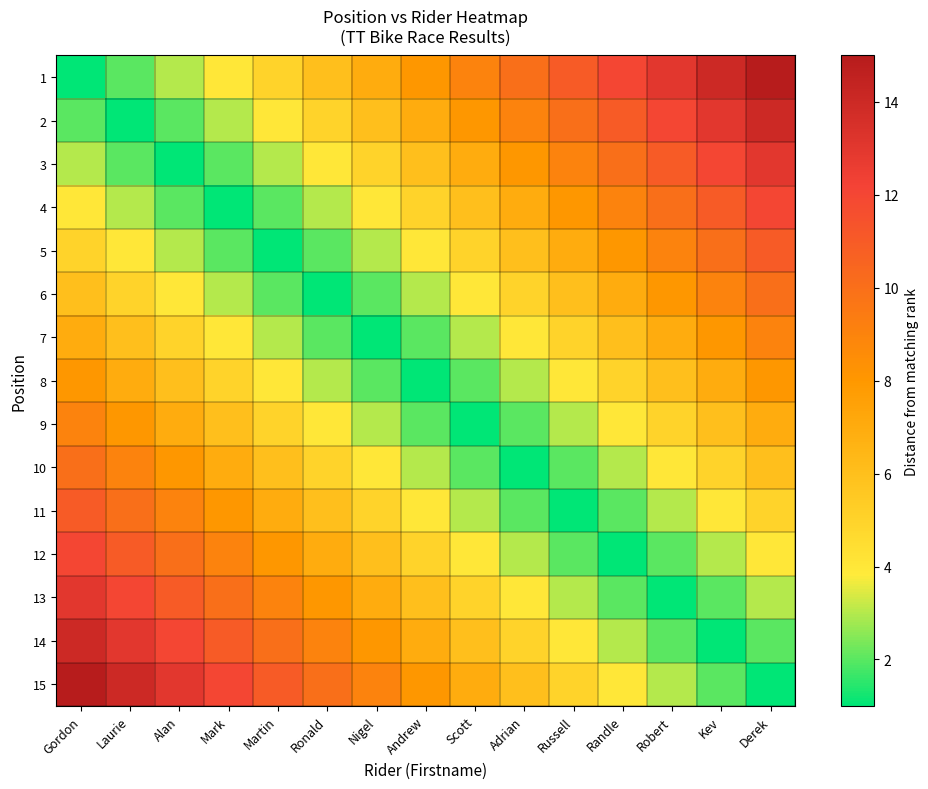

What is the smallest value displayed?

1